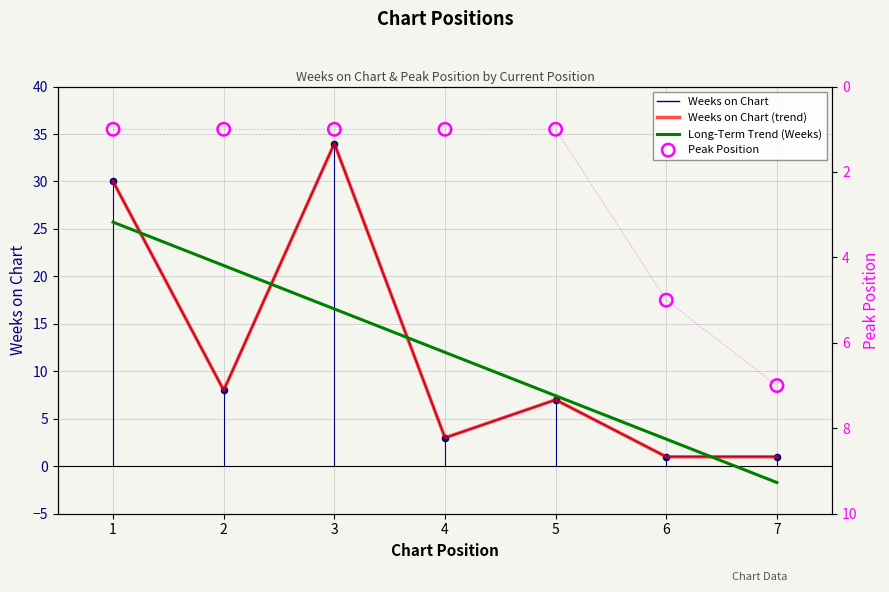

At which category is the sum across all series the highest?

1